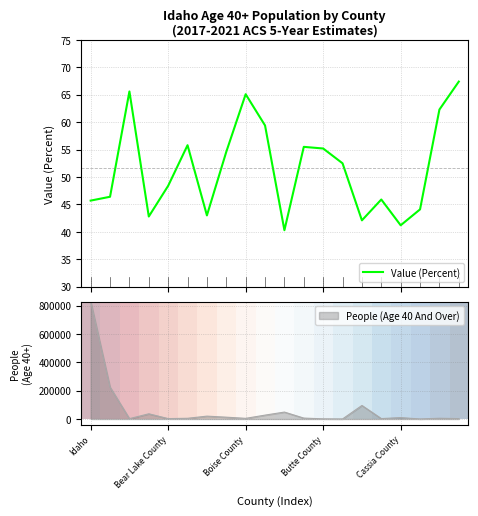

What is the minimum value for Value (Percent)?

40.3